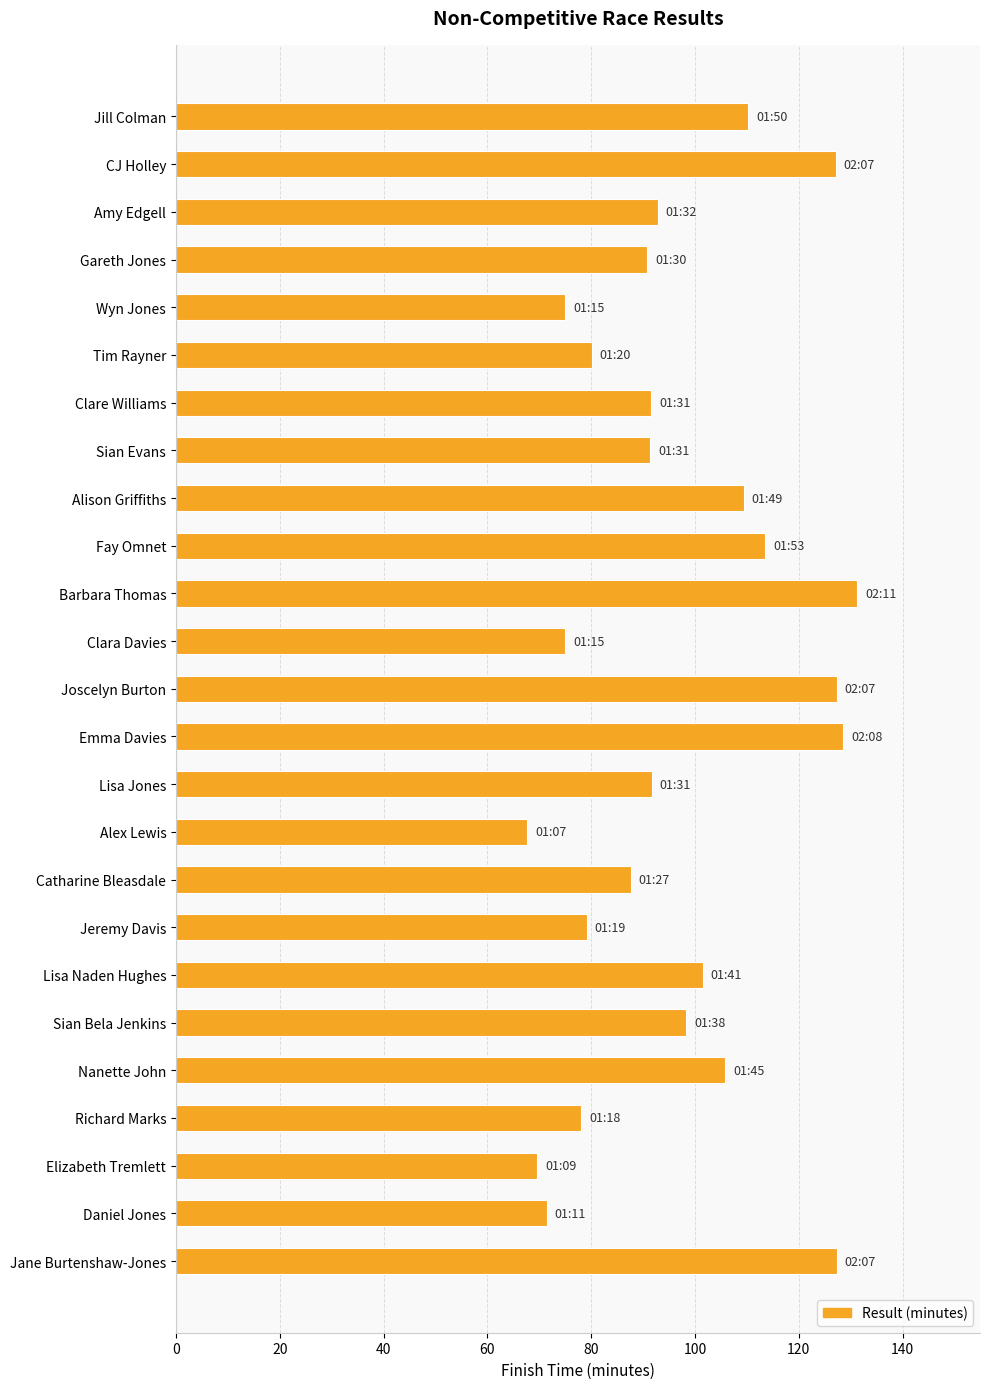

Read the value at Sian Bela Jenkins.

98.3